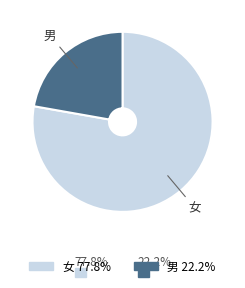

Combined, do 女 and 男 account for over 50%?

Yes